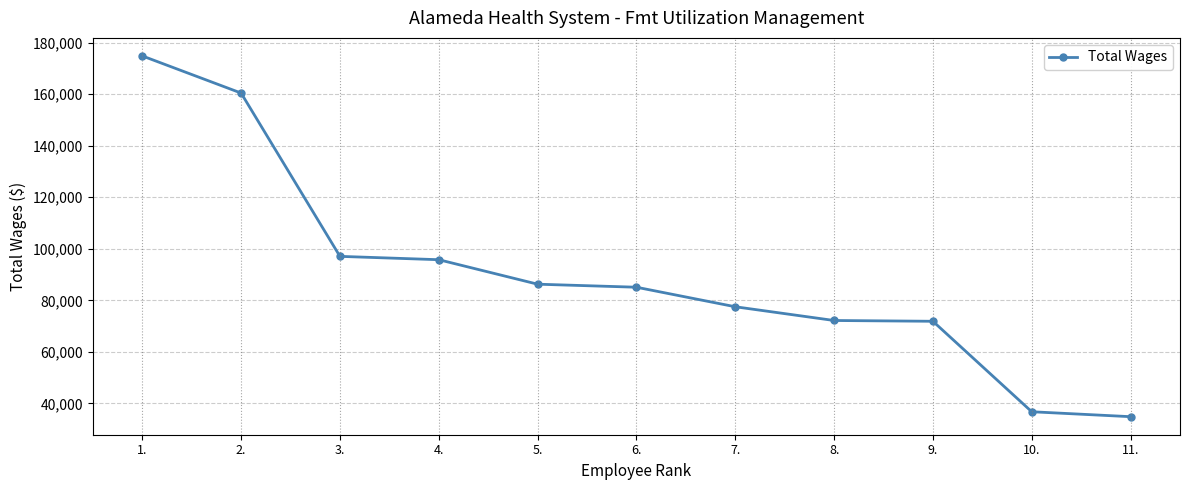

What is the greatest value displayed?

174824